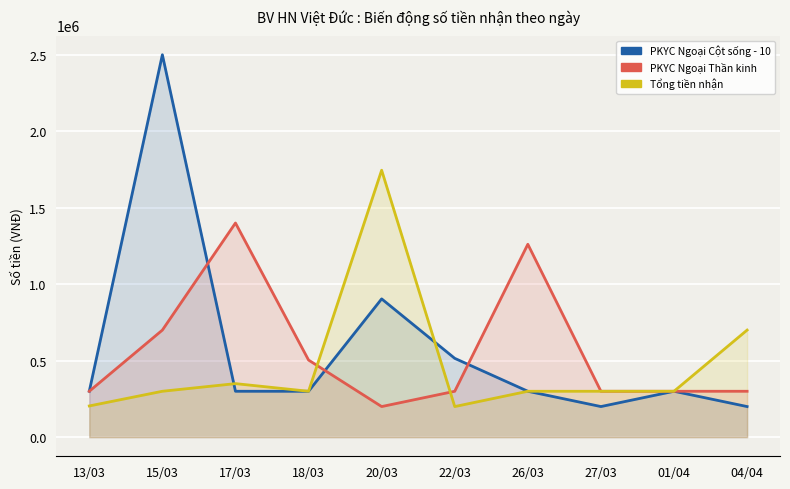

List the labels in order of Tổng tiền nhận value, smallest first.

22/03, 13/03, 15/03, 18/03, 26/03, 27/03, 01/04, 17/03, 04/04, 20/03